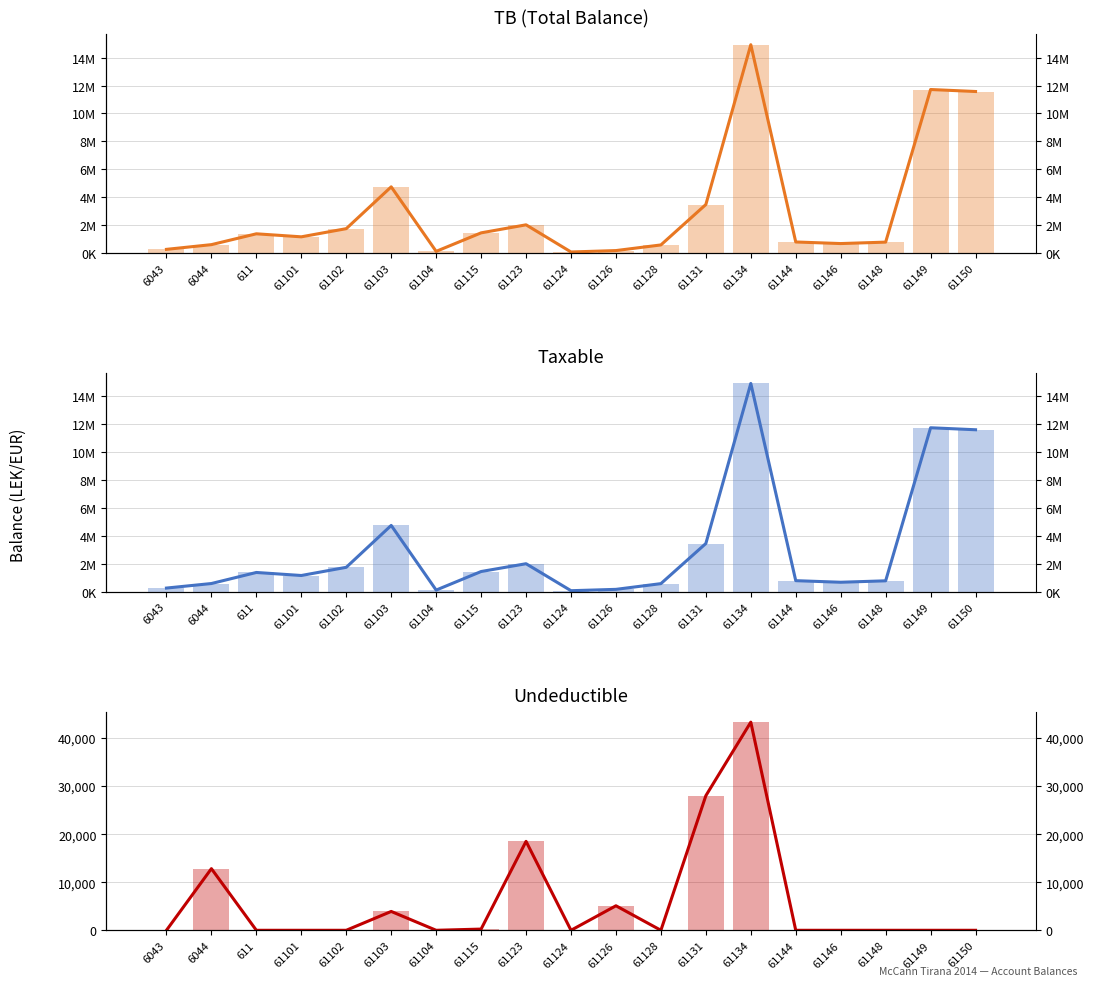

At which category is the sum across all series the highest?

61134